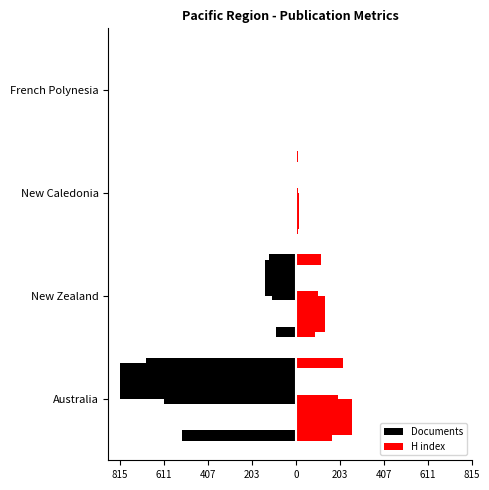

Between Australia and French Polynesia, which series saw the biggest shift?

Documents